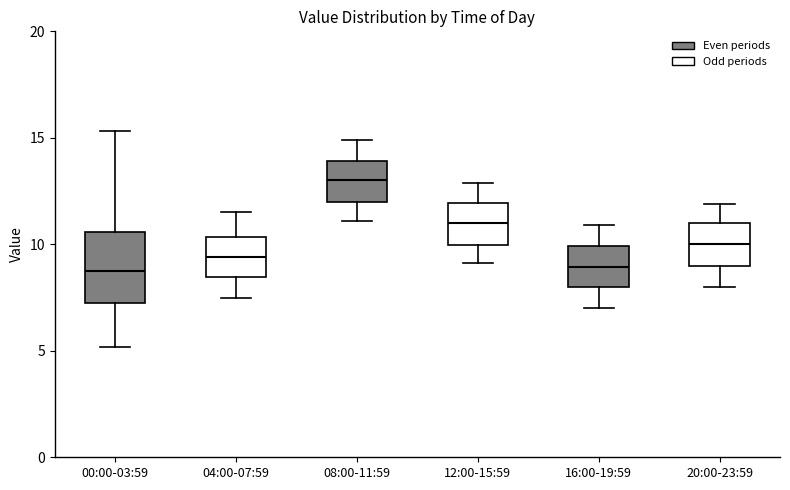

Where is the lower edge of the box for 08:00-11:59 on the y-axis? The values are not printed on the chart, so give them approximately, as read against the axis.

12.0